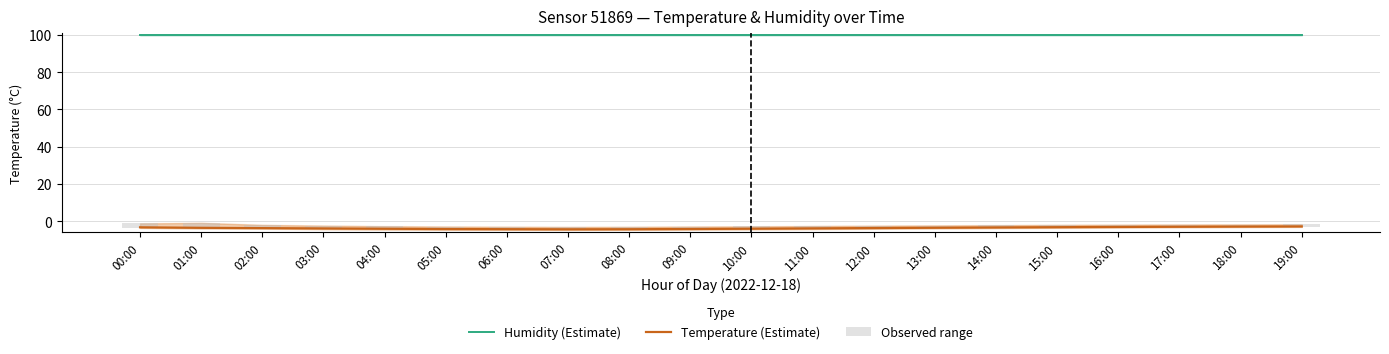

Does the chart contain stacked bars?

No